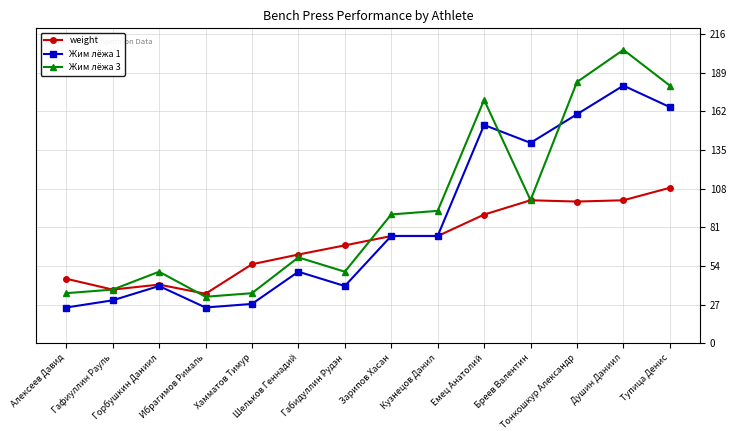

True or false: Жим лёжа 3 and Жим лёжа 1 cross at least once.

True